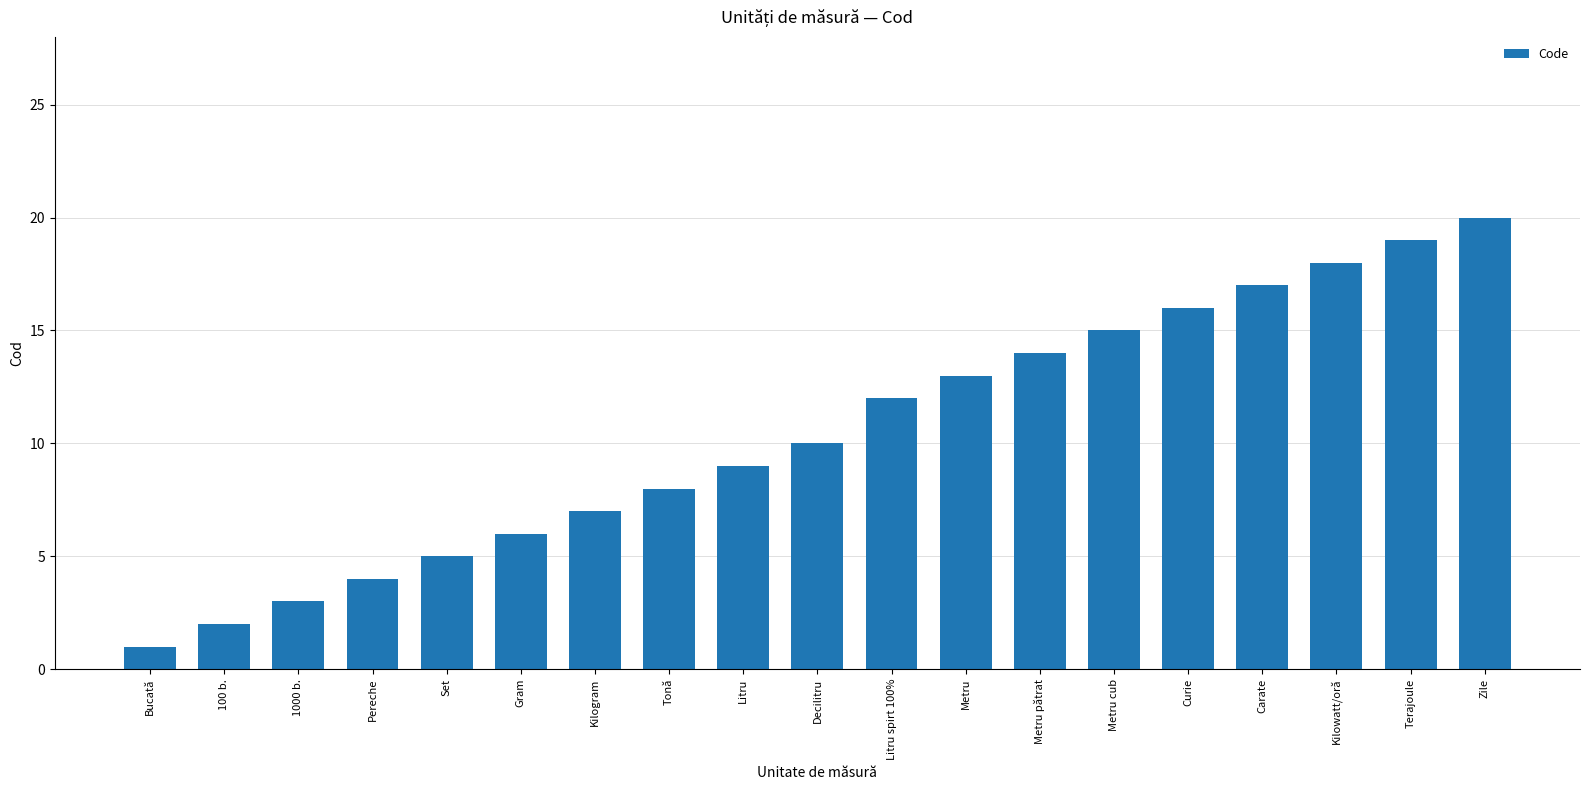

List the labels in order of value, smallest first.

Bucată, 100 b., 1000 b., Pereche, Set, Gram, Kilogram, Tonă, Litru, Decilitru, Litru spirt 100%, Metru, Metru pătrat, Metru cub, Curie, Carate, Kilowatt/oră, Terajoule, Zile